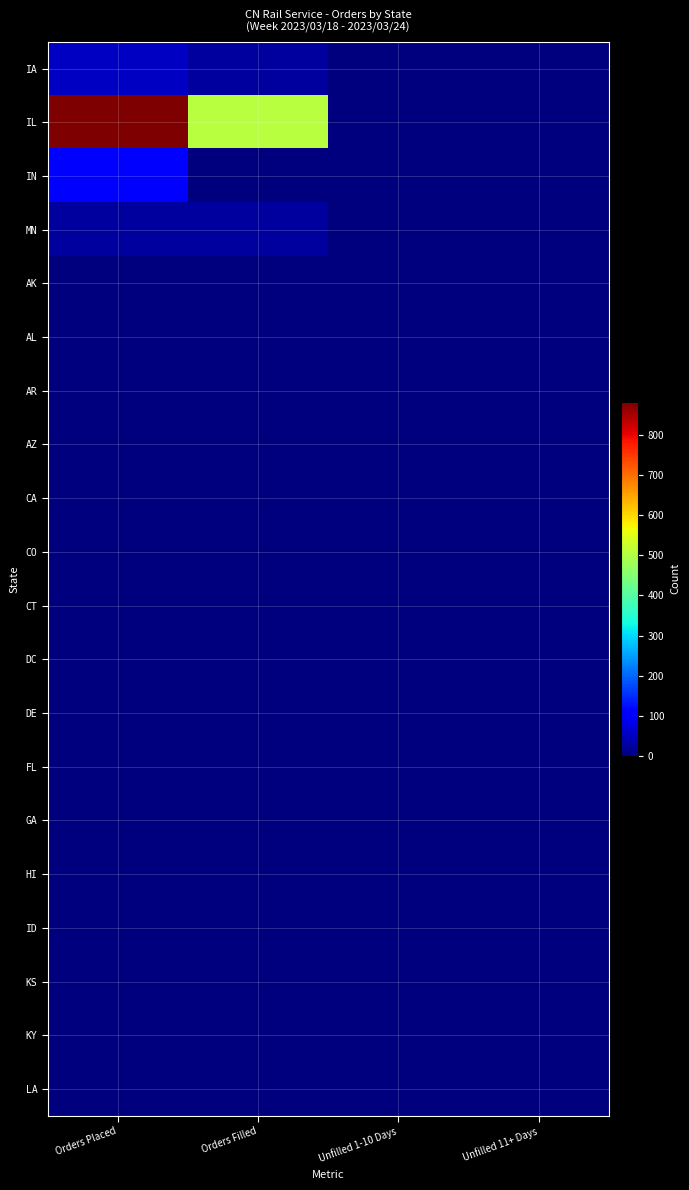

How many categories are shown in the chart?

4